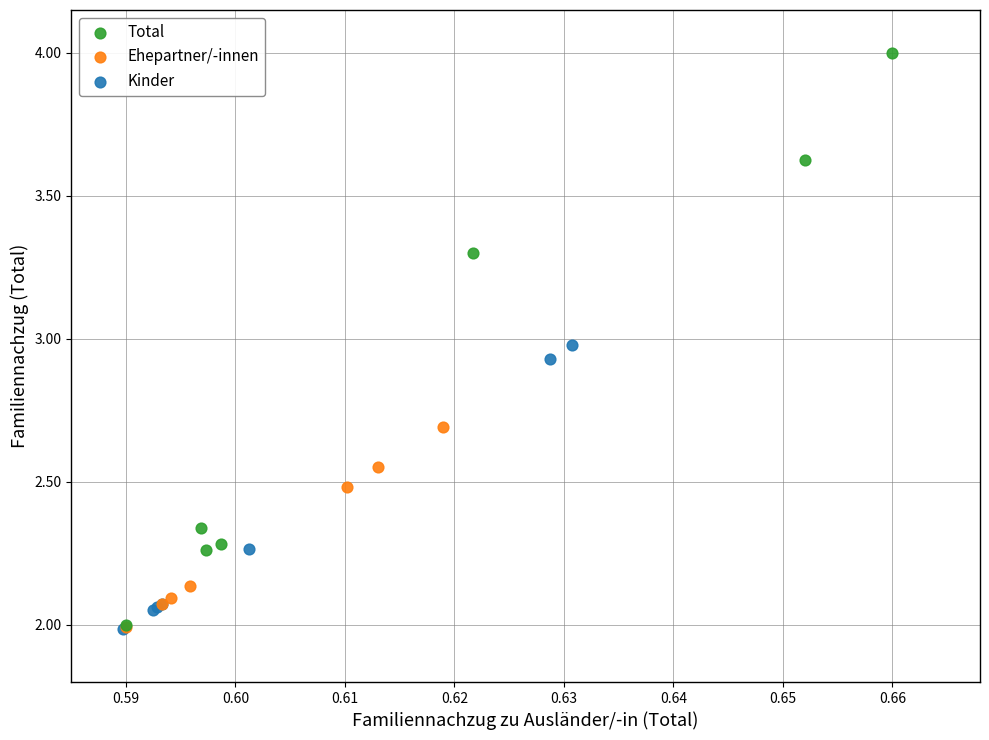

Which series reaches the maximum Y coordinate?

Total